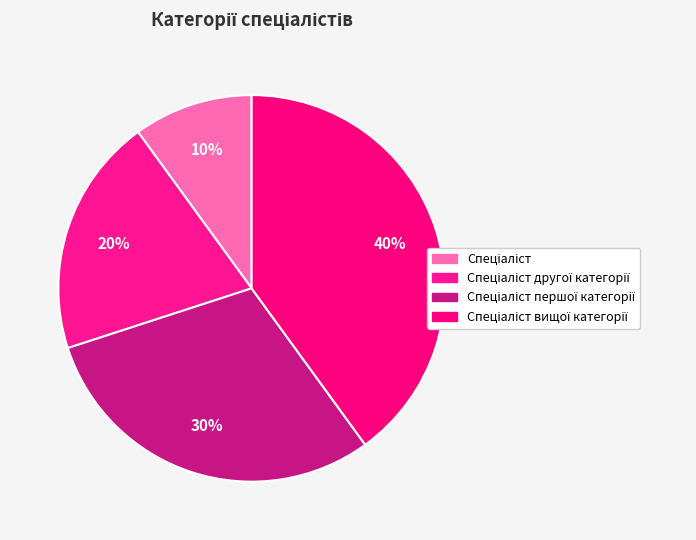

Which category has the biggest portion of the pie?

Спеціаліст вищої категорії